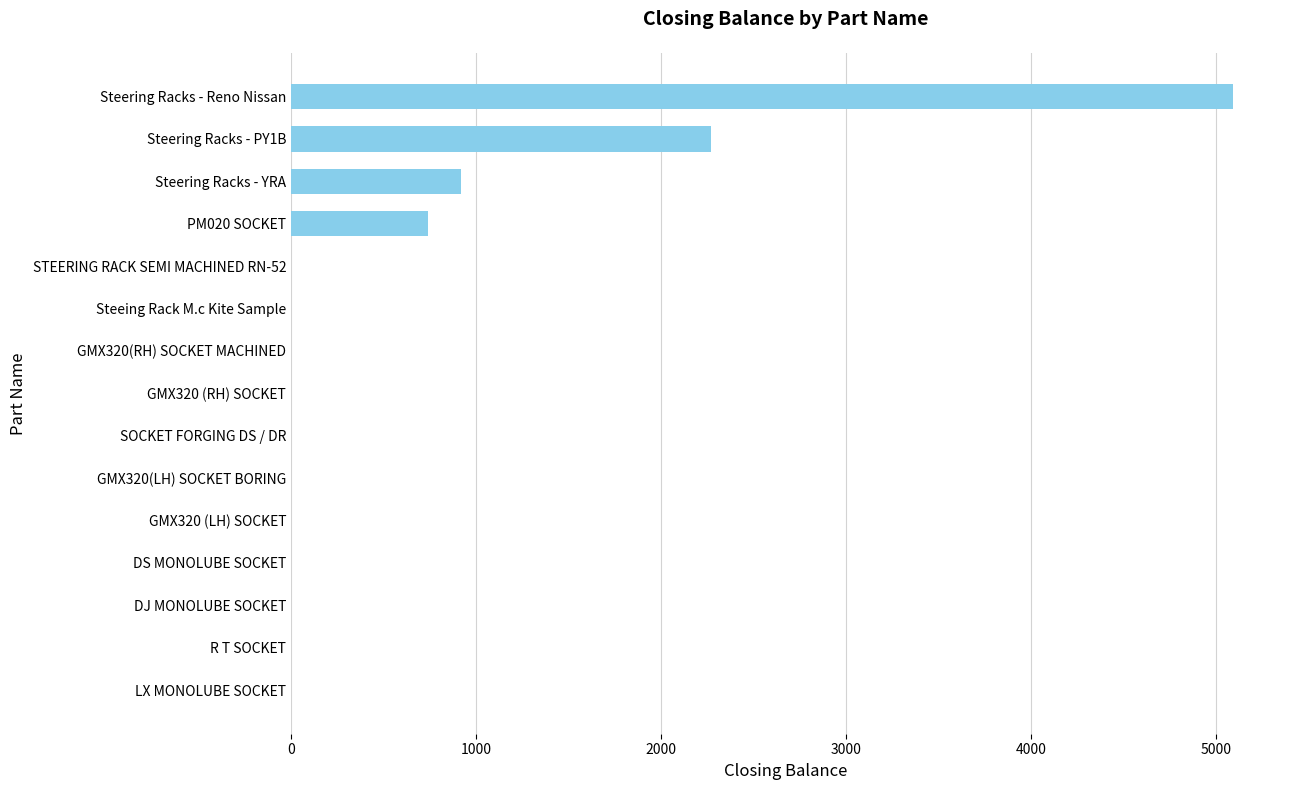

Which category has the highest value across all series?

Steering Racks - Reno Nissan